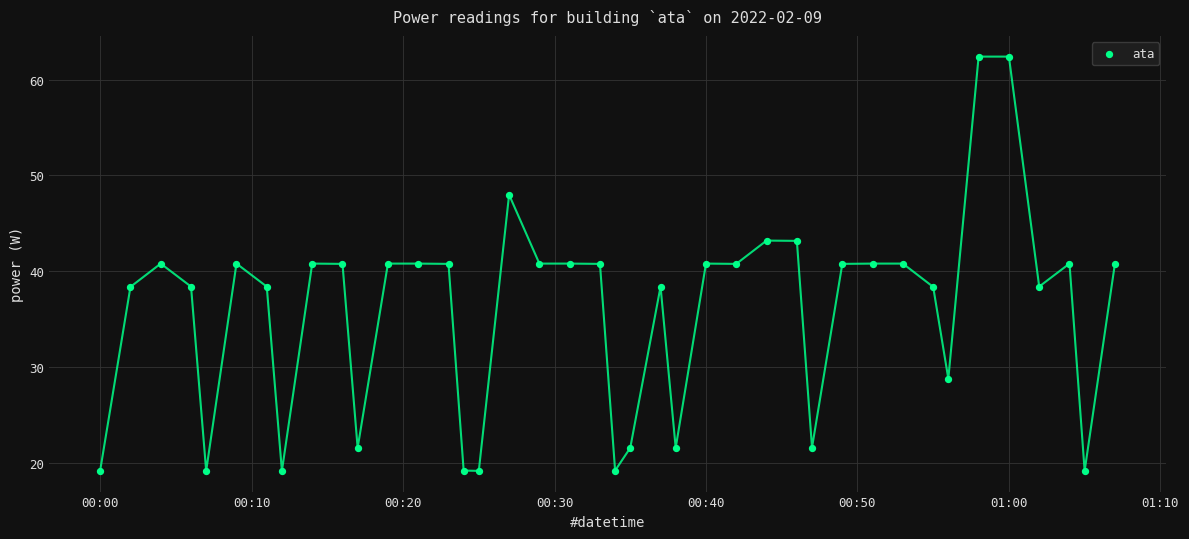

What is the range of Y values (max minus min)?

43.2